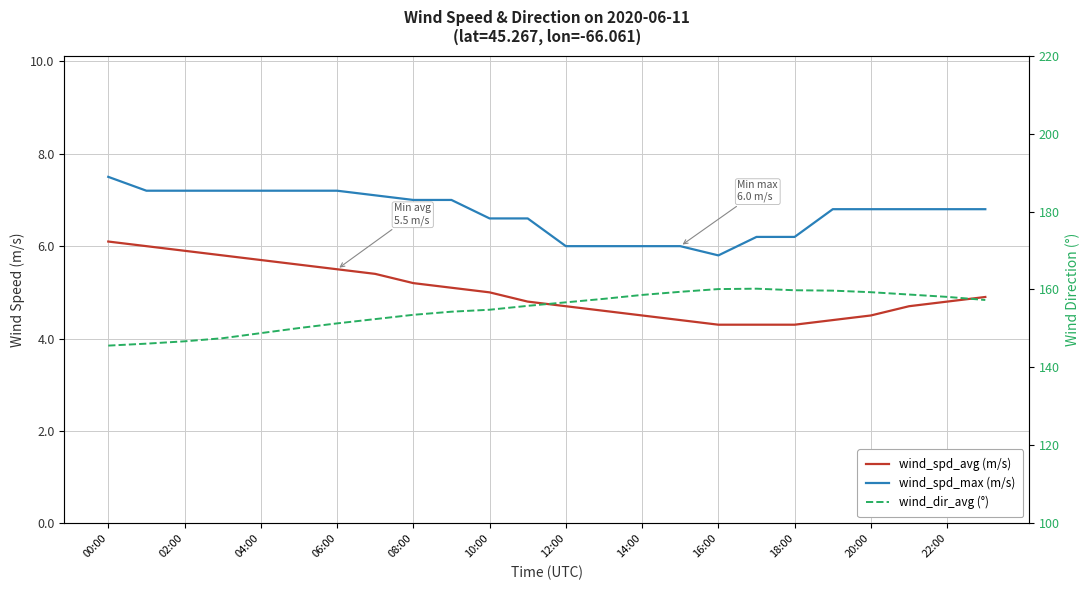

What is the total value across all series at 22:00?

169.7